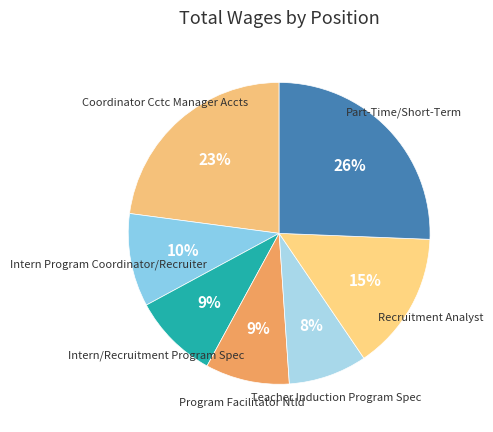

To the nearest percent, what portion does Intern Program Coordinator/Recruiter represent?

10%